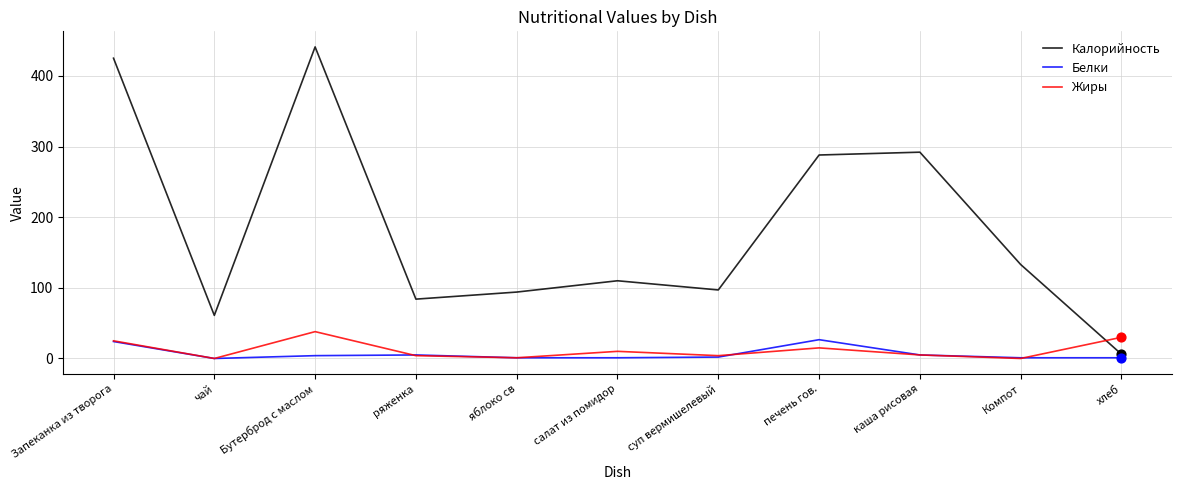

Which series has the largest total across all categories?

Калорийность